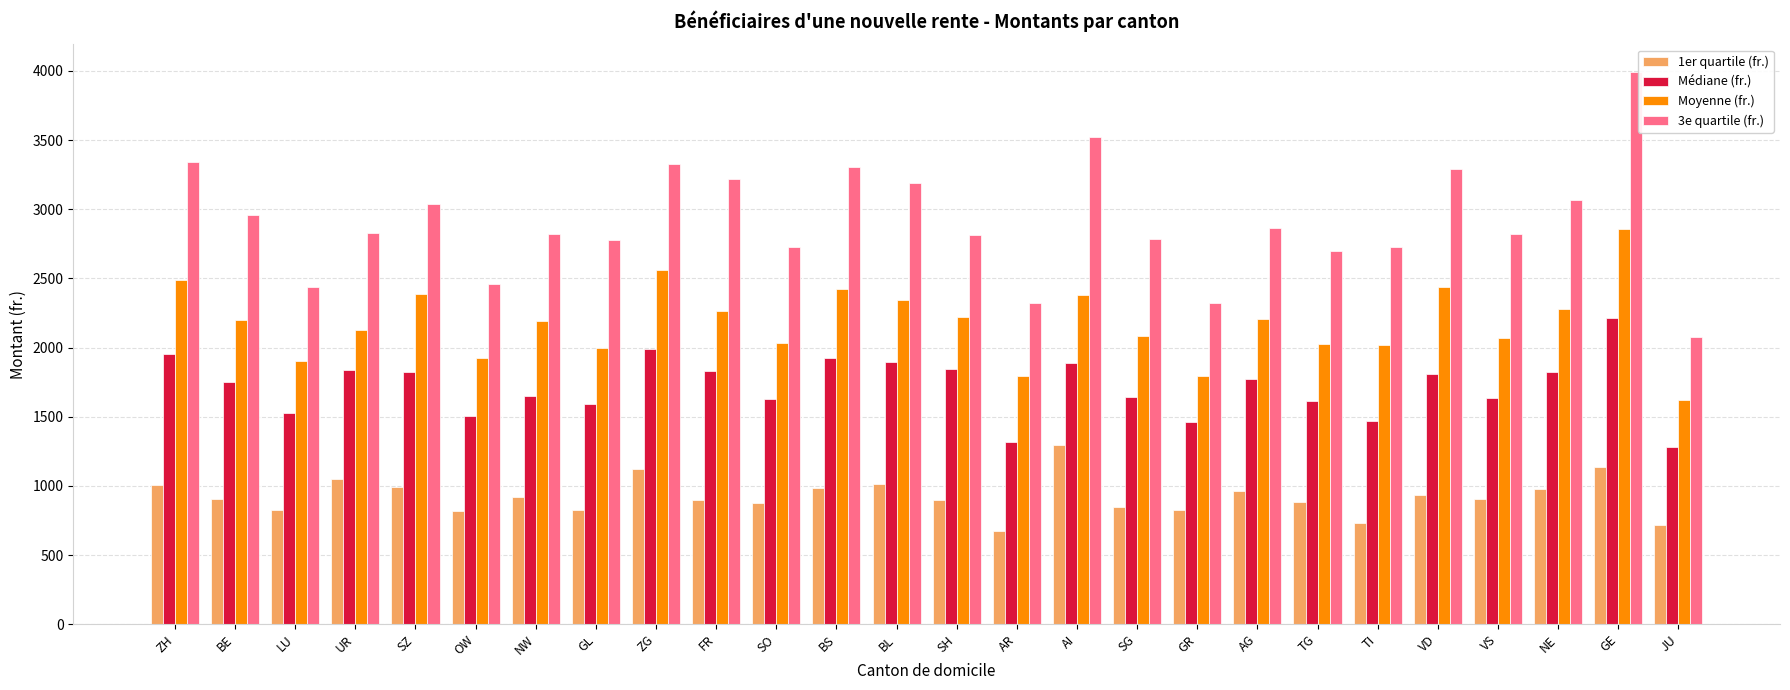

At SH, list the series in order from smallest to largest.

1er quartile (fr.), Médiane (fr.), Moyenne (fr.), 3e quartile (fr.)